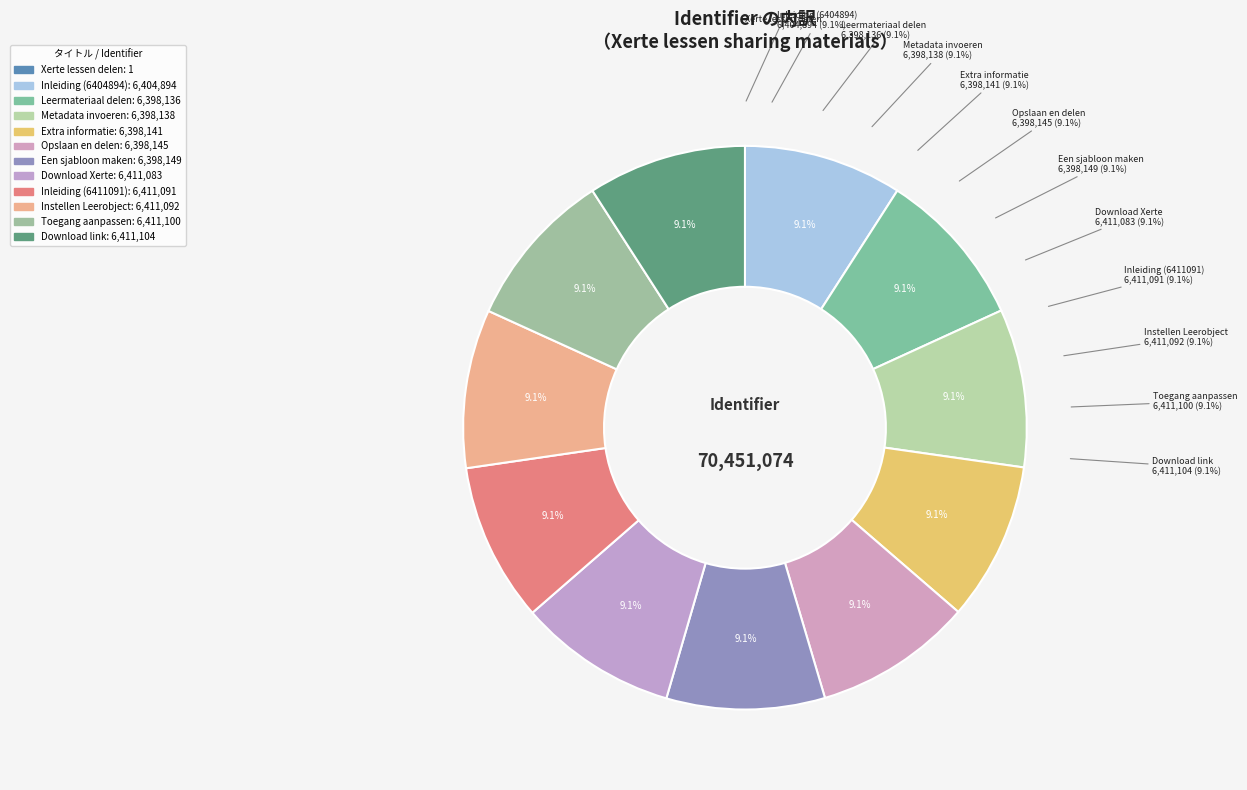

To the nearest percent, what is the combined percentage of Instellen Leerobject and Metadata invoeren?

18%